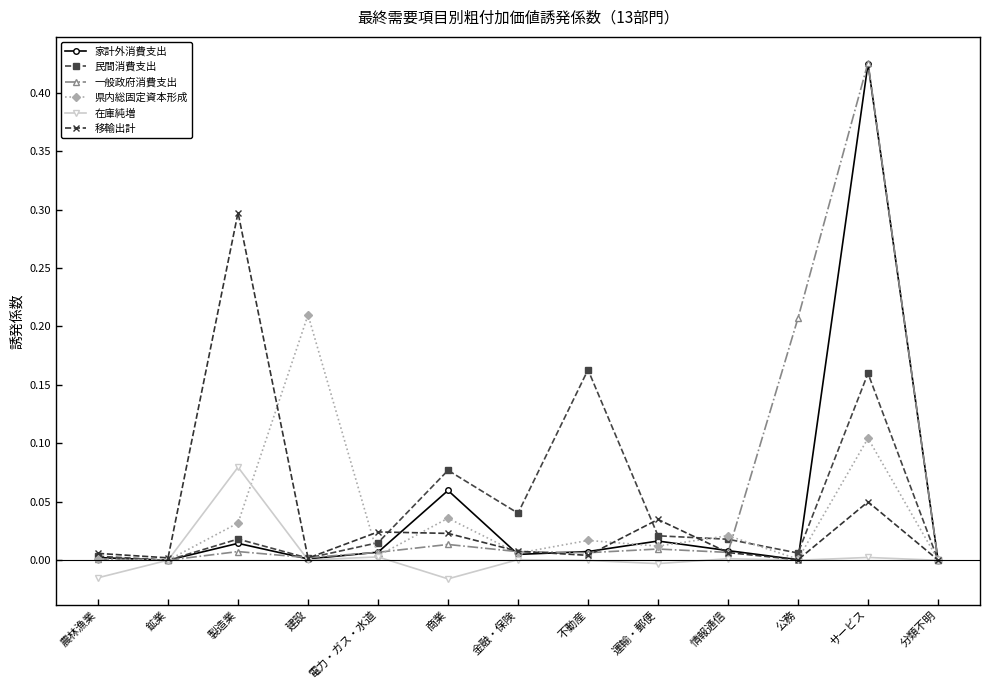

Which label corresponds to the largest value in the chart?

サービス